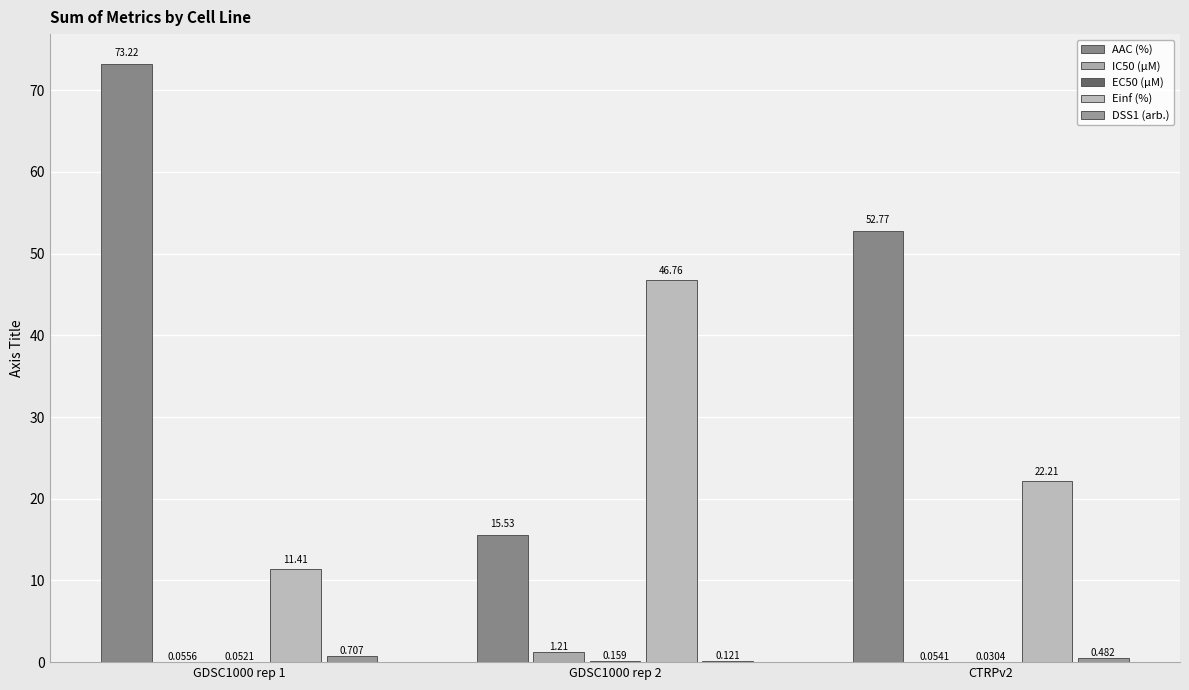

Which series has the largest total across all categories?

AAC (%)